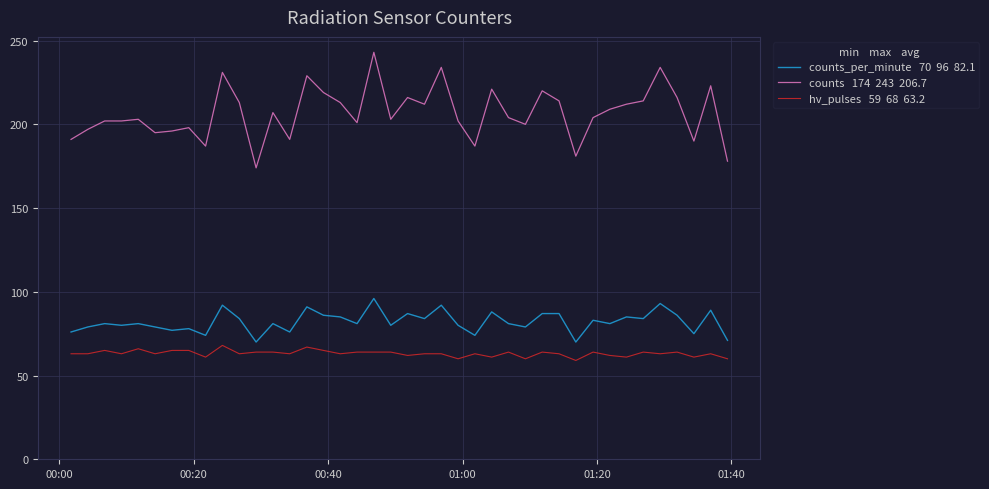

What is the smallest value displayed?

59